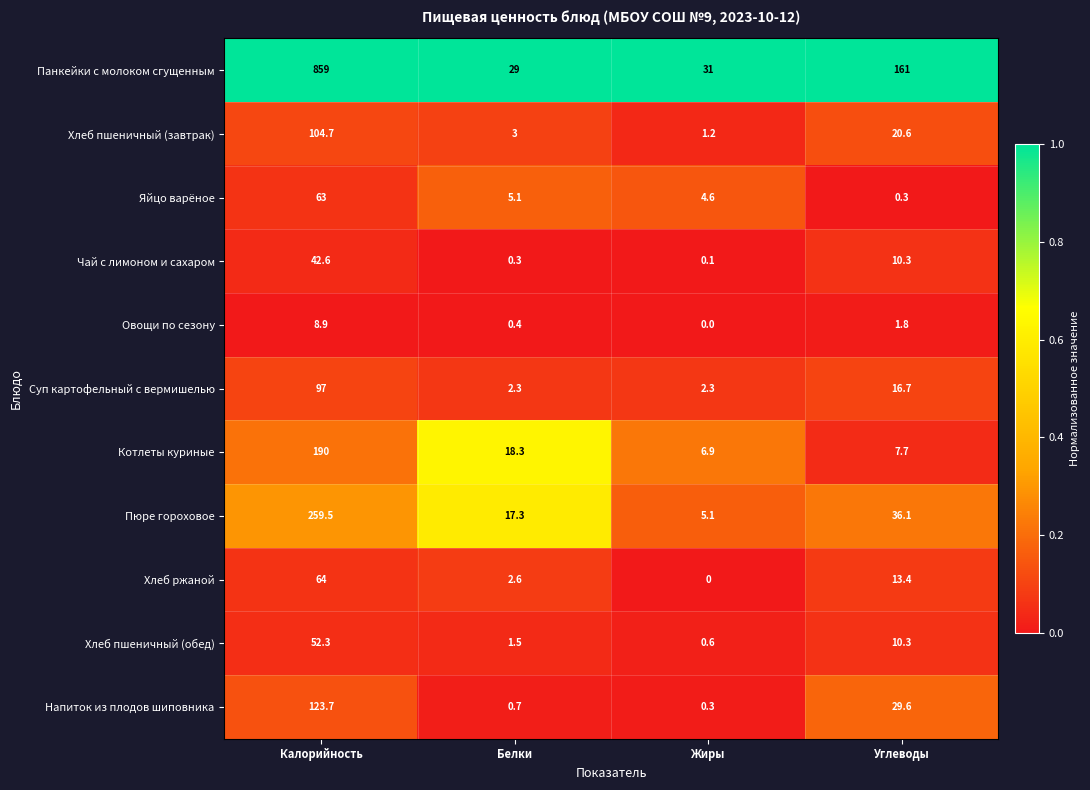

What is the greatest value displayed?

859.0